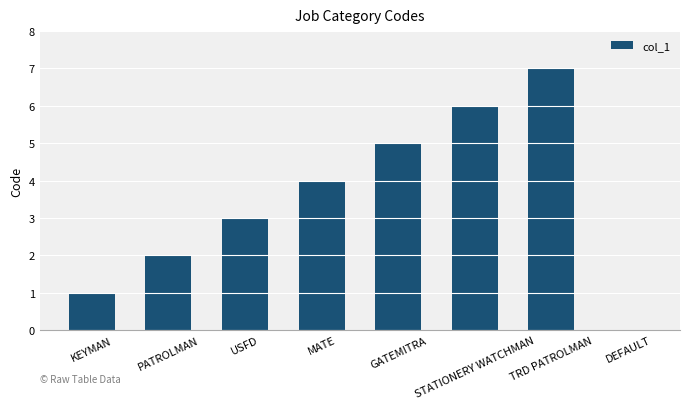

What is the change in value from KEYMAN to USFD?

+2